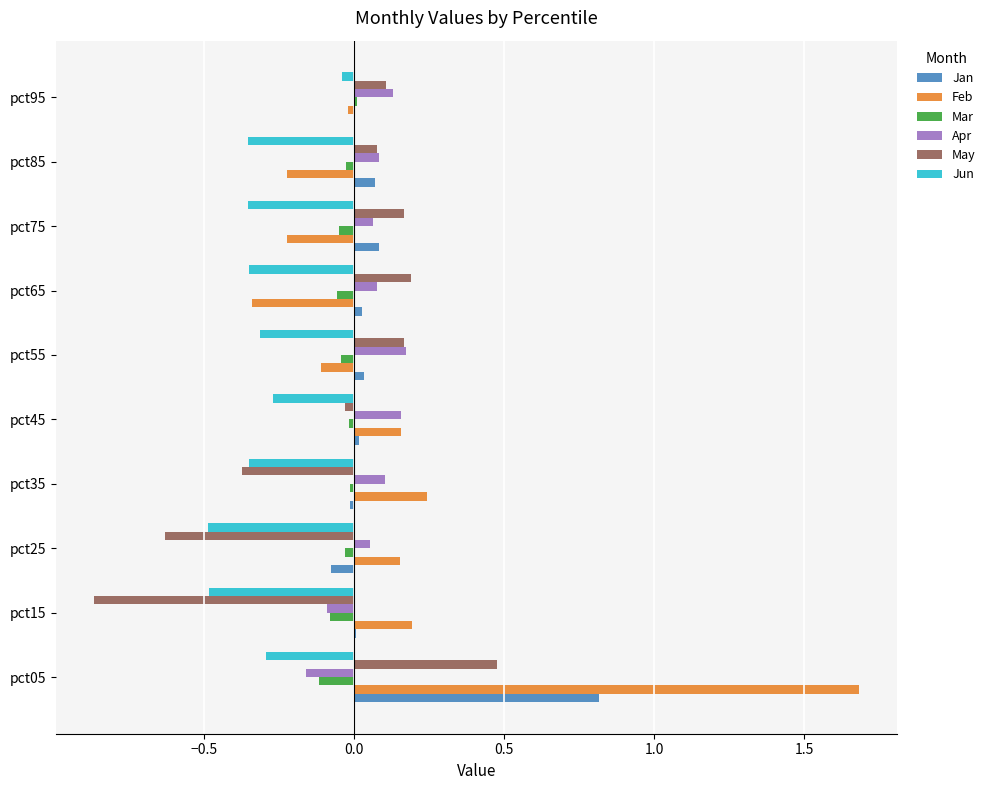

What is the highest value of the May series?

0.5